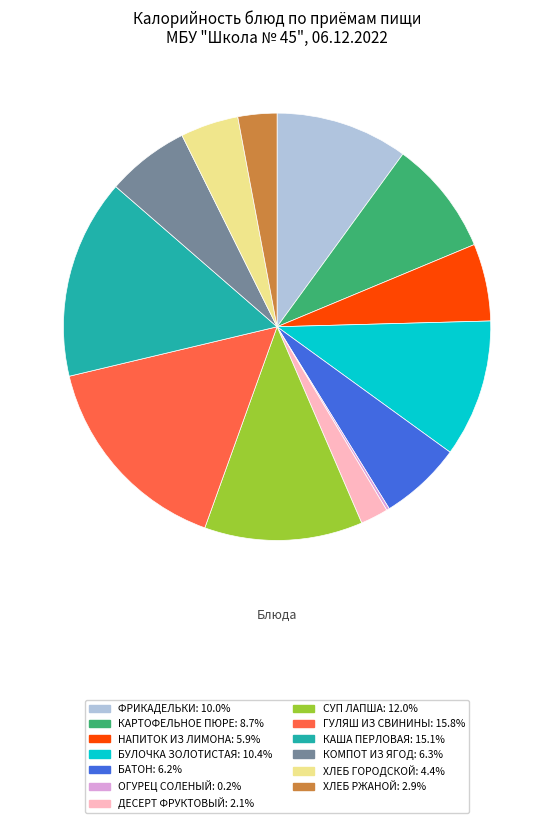

Is there any slice that represents more than half of the pie?

No